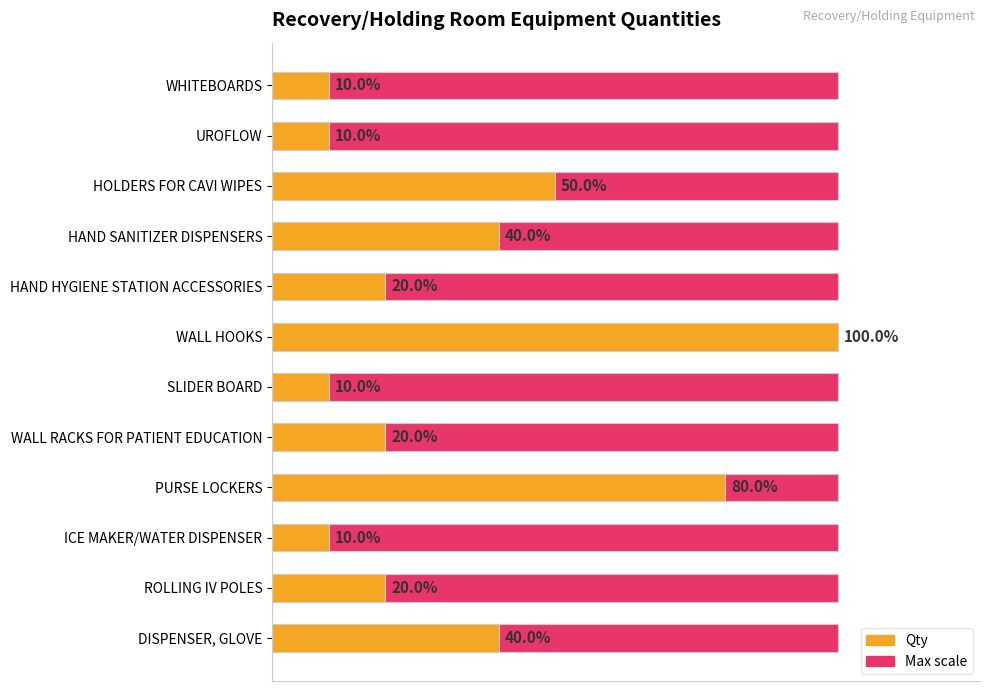

At how many categories does at least one series exceed 0?

12